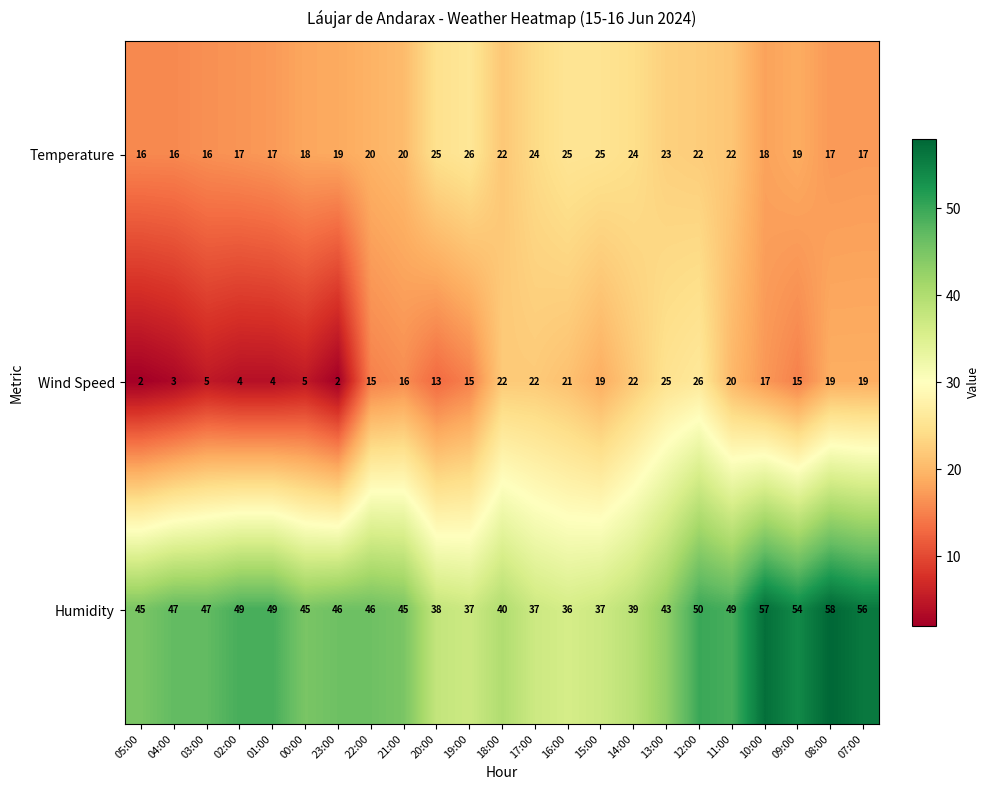

What is the minimum value shown in the chart?

2